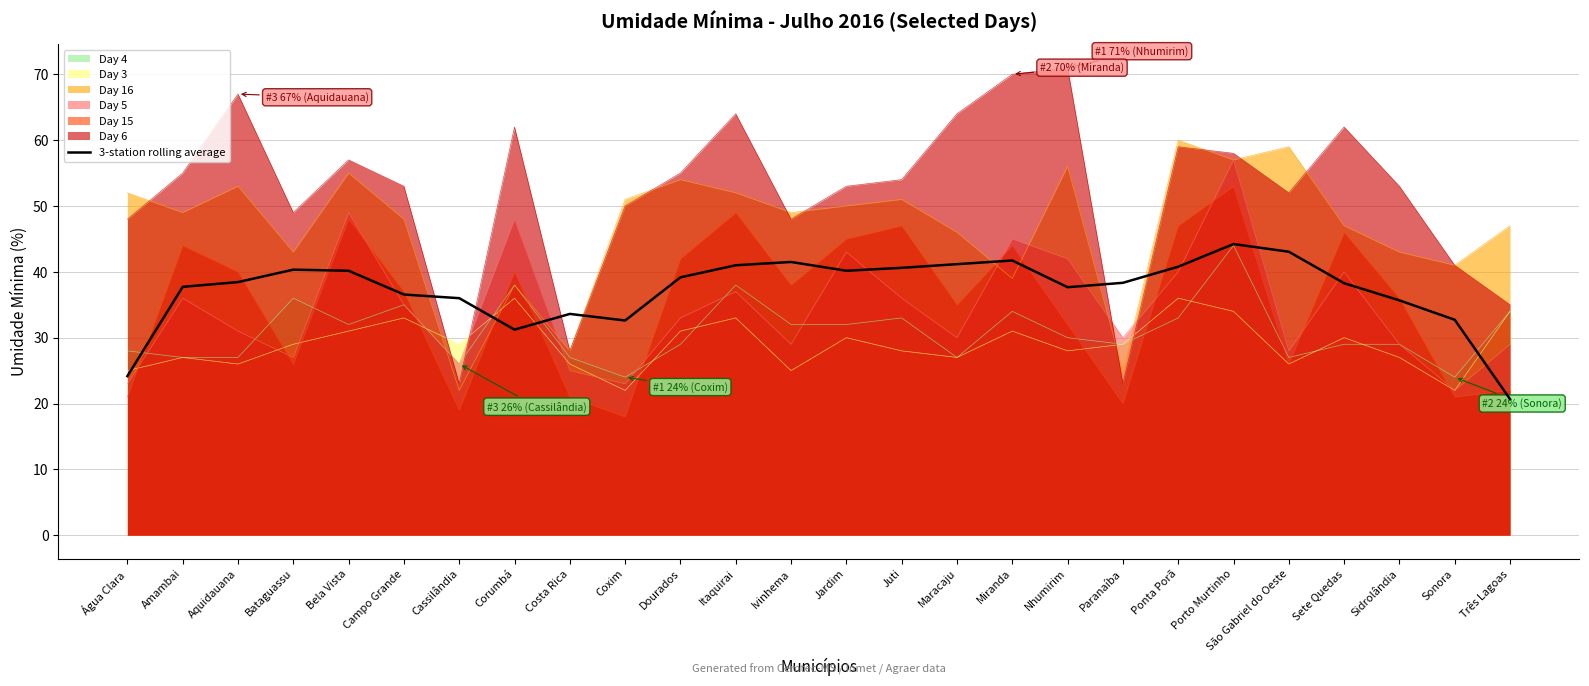

Reading left to right, list all the values displayed in this chart.

Água Clara=24.2	Amambai=37.7	Aquidauana=38.4	Bataguassu=40.3	Bela Vista=40.2	Campo Grande=36.6	Cassilândia=36.0	Corumbá=31.2	Costa Rica=33.6	Coxim=32.6	Dourados=39.2	Itaquirai=41.0	Ivinhema=41.5	Jardim=40.2	Juti=40.6	Maracaju=41.2	Miranda=41.7	Nhumirim=37.7	Paranaíba=38.3	Ponta Porã=40.8	Porto Murtinho=44.2	São Gabriel do Oeste=43.1	Sete Quedas=38.3	Sidrolândia=35.7	Sonora=32.7	Três Lagoas=20.7